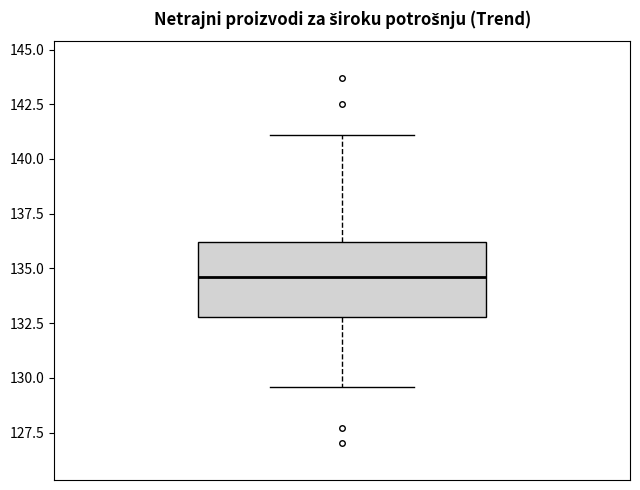

Where does the lower whisker of the box end on the y-axis? The values are not printed on the chart, so give them approximately, as read against the axis.

129.5